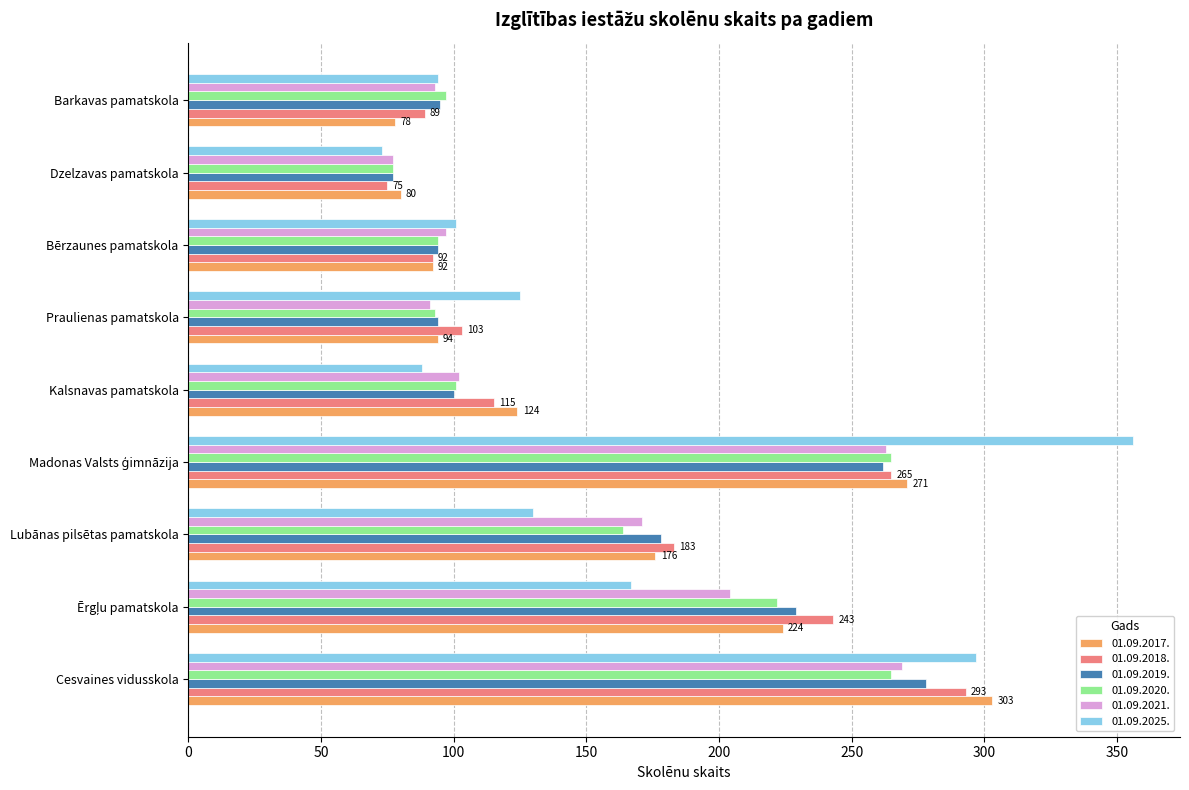

How many distinct data groups are displayed?

6